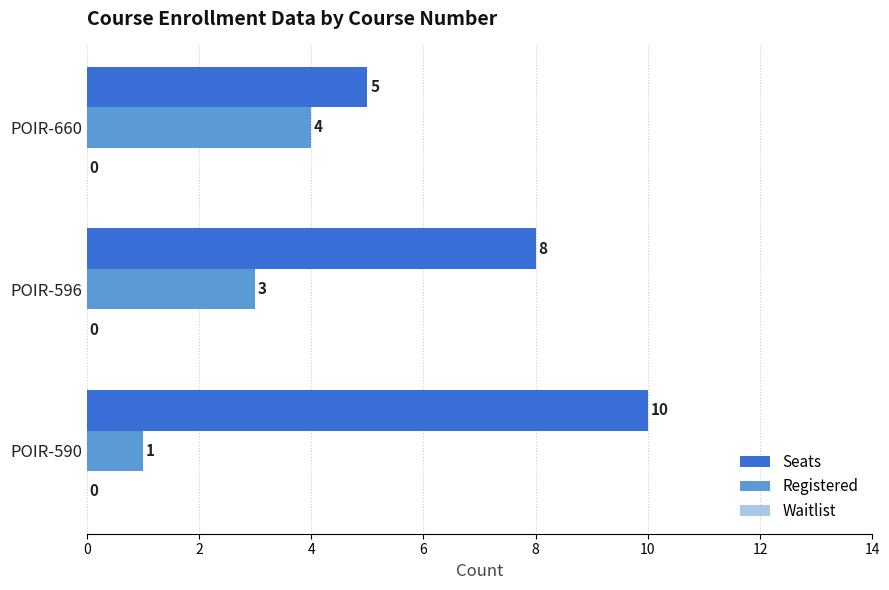

The value of Registered at POIR-596 is 3. True or false?

True